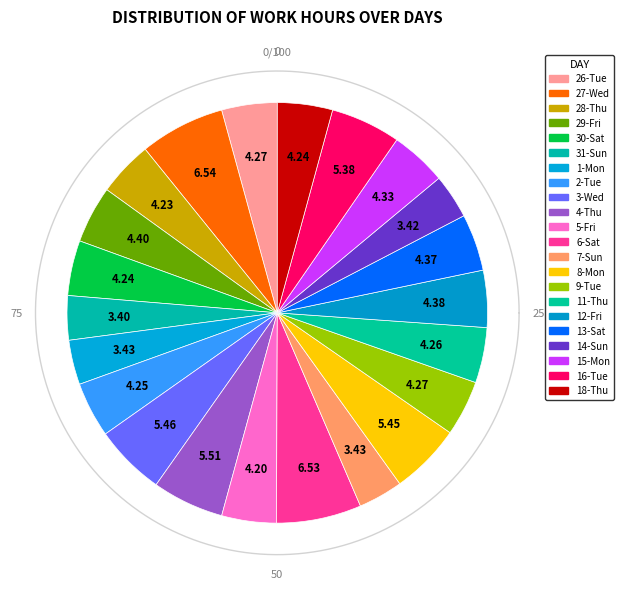

What percentage is the 11-Thu slice, to the nearest percent?

4%